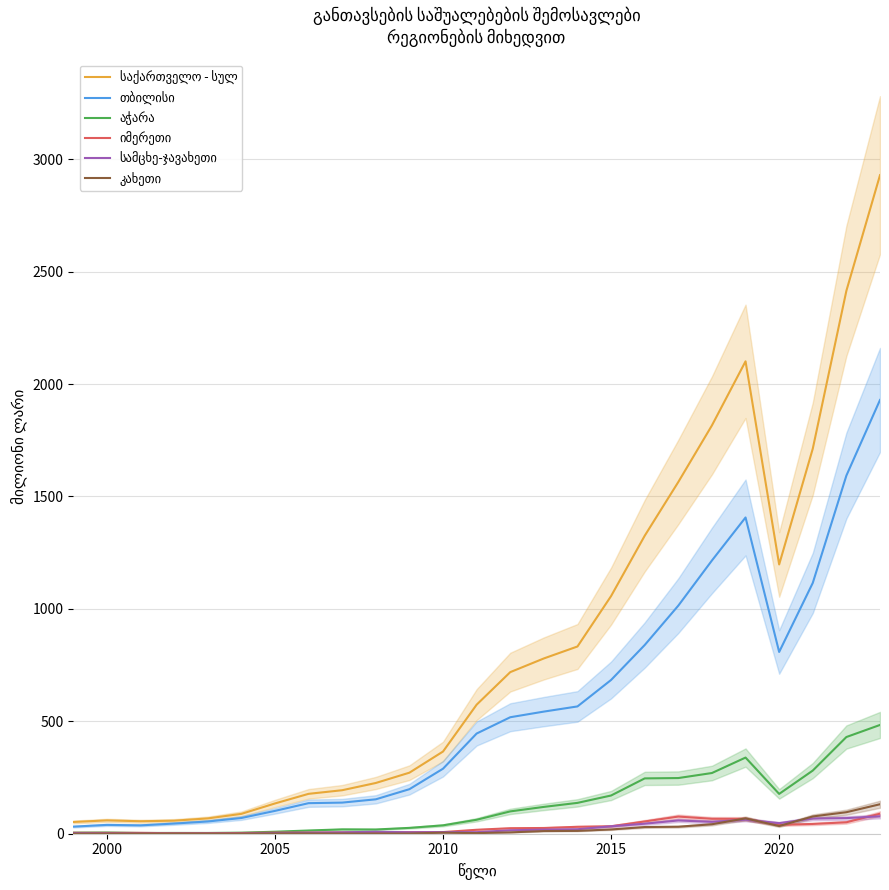

Which category has the lowest value across all series?

2010